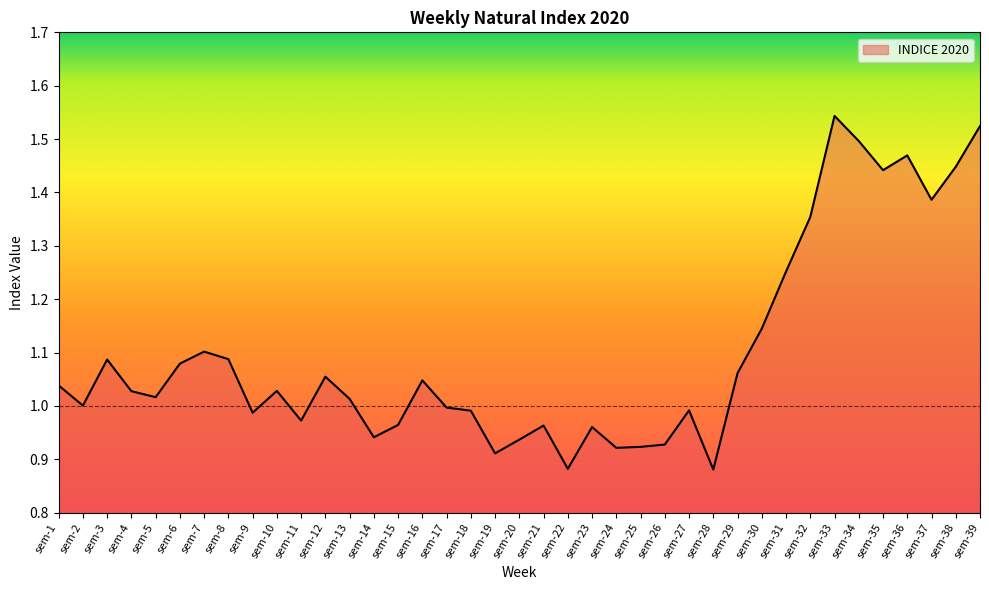

At which category does the chart reach its peak across all series?

sem-33